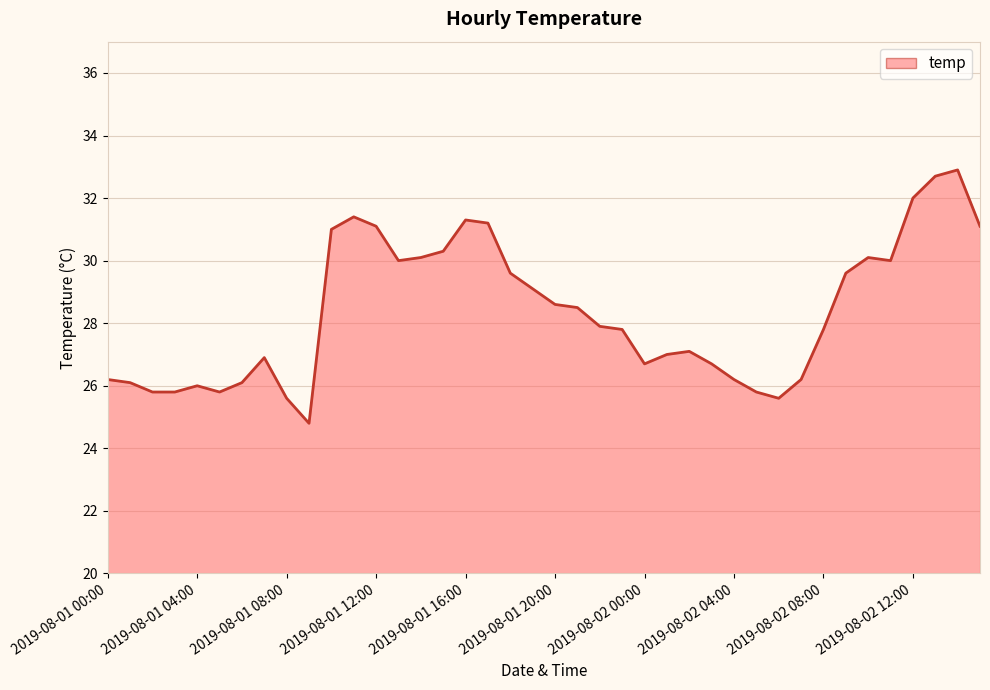

What is the smallest value displayed?

24.8